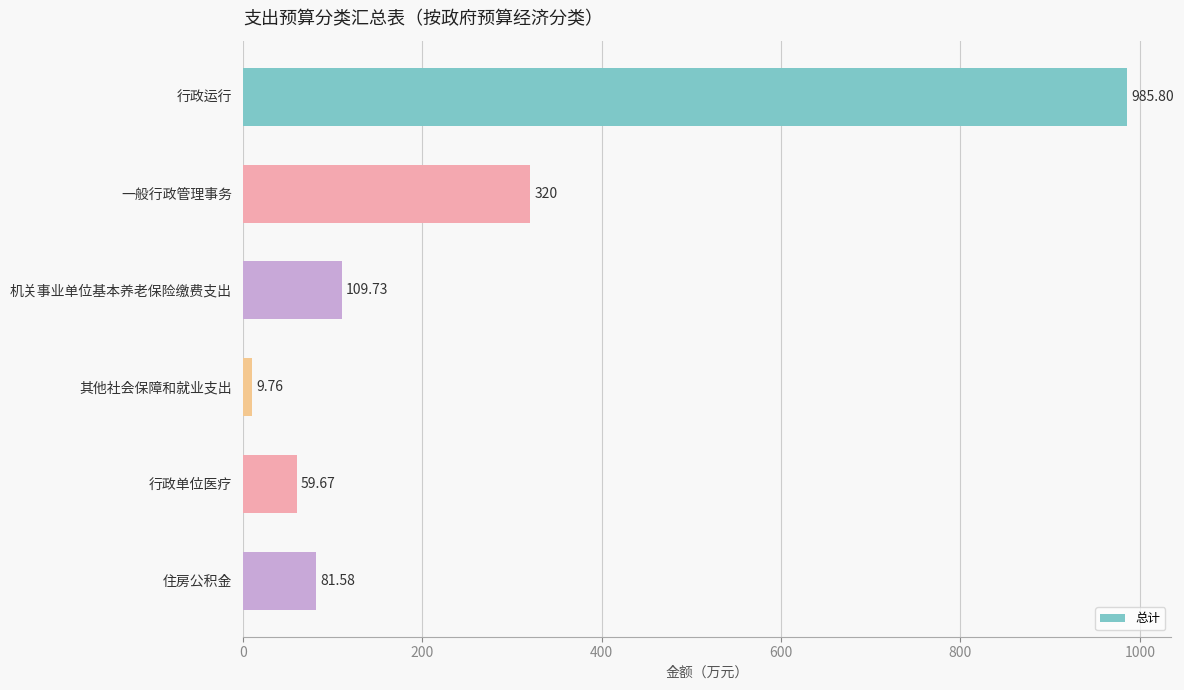

Between 一般行政管理事务 and 其他社会保障和就业支出, which is larger?

一般行政管理事务